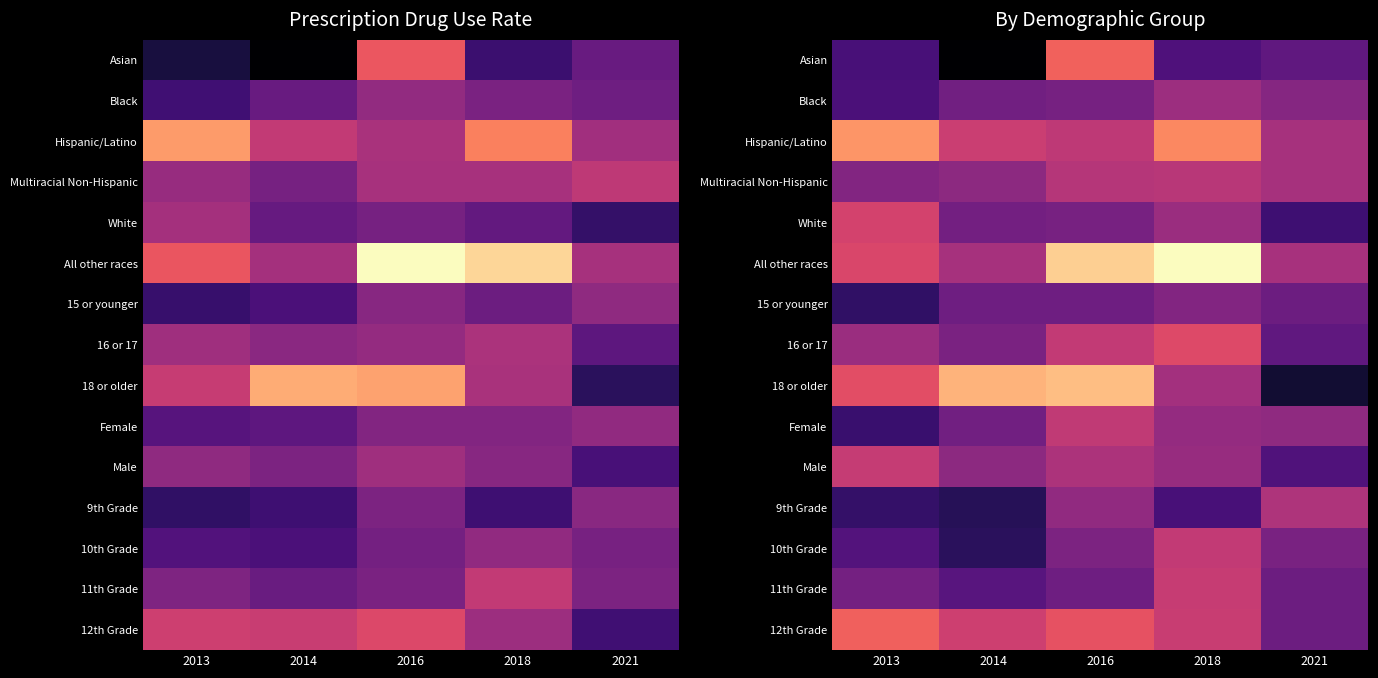

Is the value of 15 or younger at 2021 greater than the value of White at 2016?

No